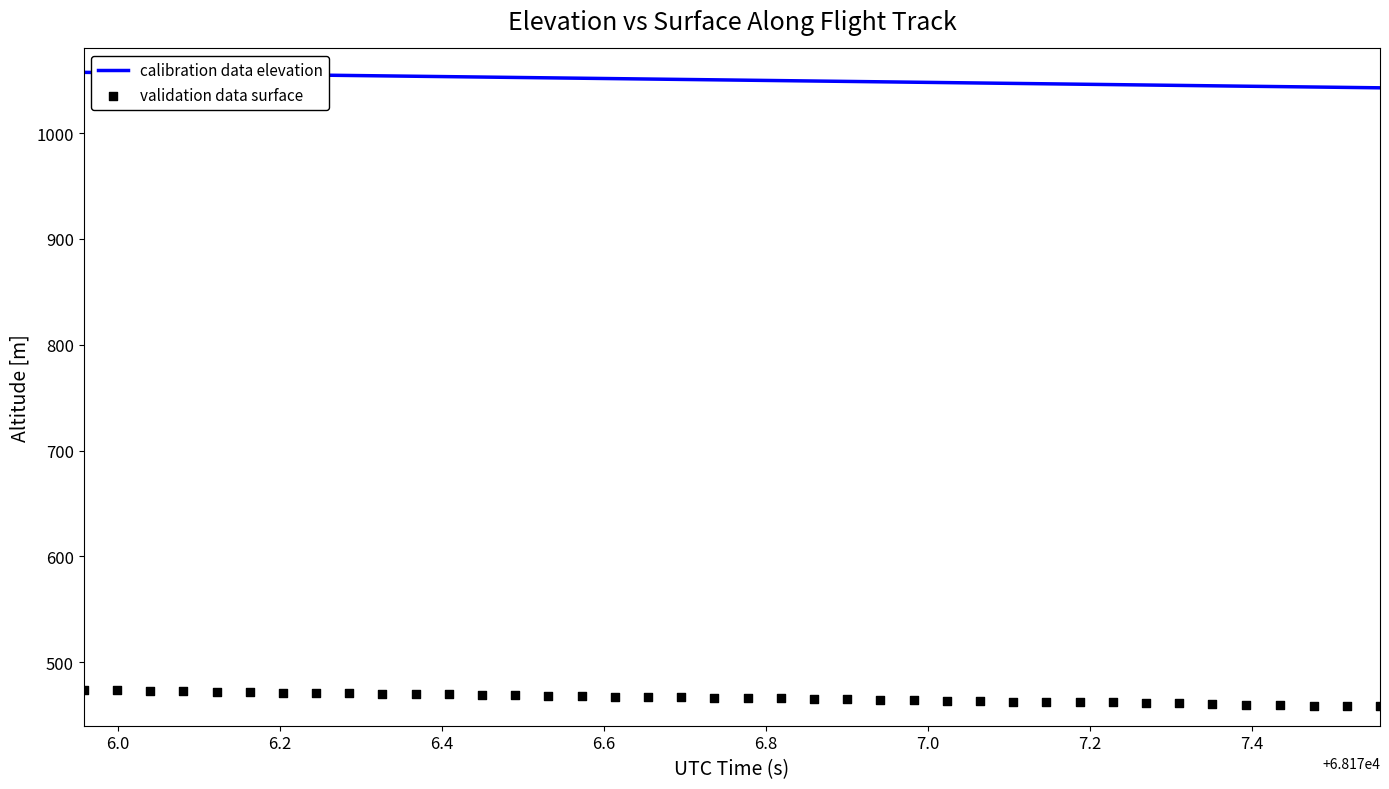

What are all the series names shown in the legend?

calibration data elevation, validation data surface